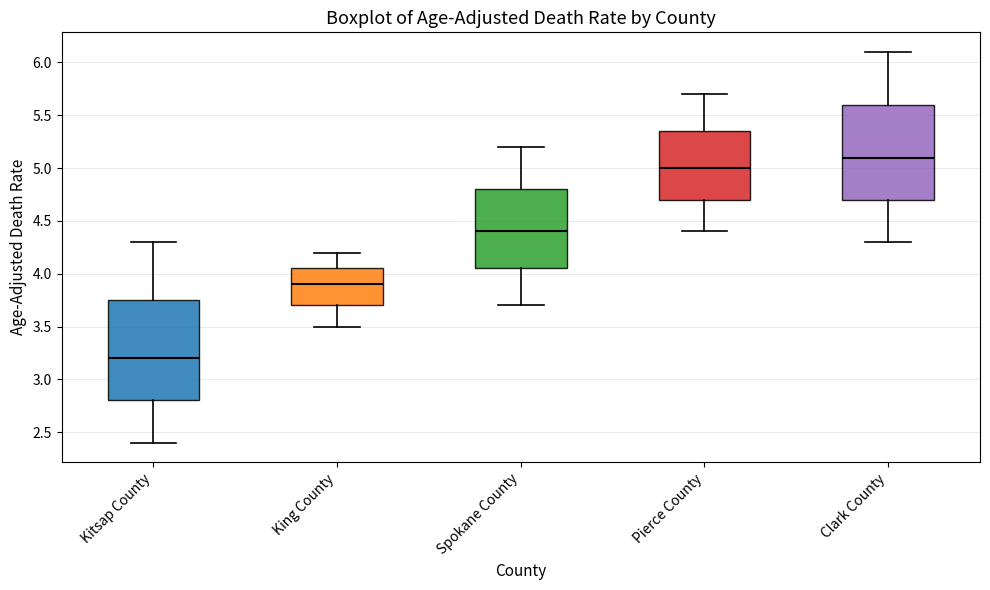

Reading left to right, transcribe this box plot: for each box, give where its median line is, the range the box spans, and where its two whiskers end, as read against the y-axis. The values are not printed on the chart, so give them approximately, as read against the axis.

Kitsap County: median 3.20, box 2.80 to 3.75, whiskers 2.40 to 4.30
King County: median 3.90, box 3.70 to 4.05, whiskers 3.50 to 4.20
Spokane County: median 4.40, box 4.05 to 4.80, whiskers 3.70 to 5.20
Pierce County: median 5.00, box 4.70 to 5.35, whiskers 4.40 to 5.70
Clark County: median 5.10, box 4.70 to 5.60, whiskers 4.30 to 6.10